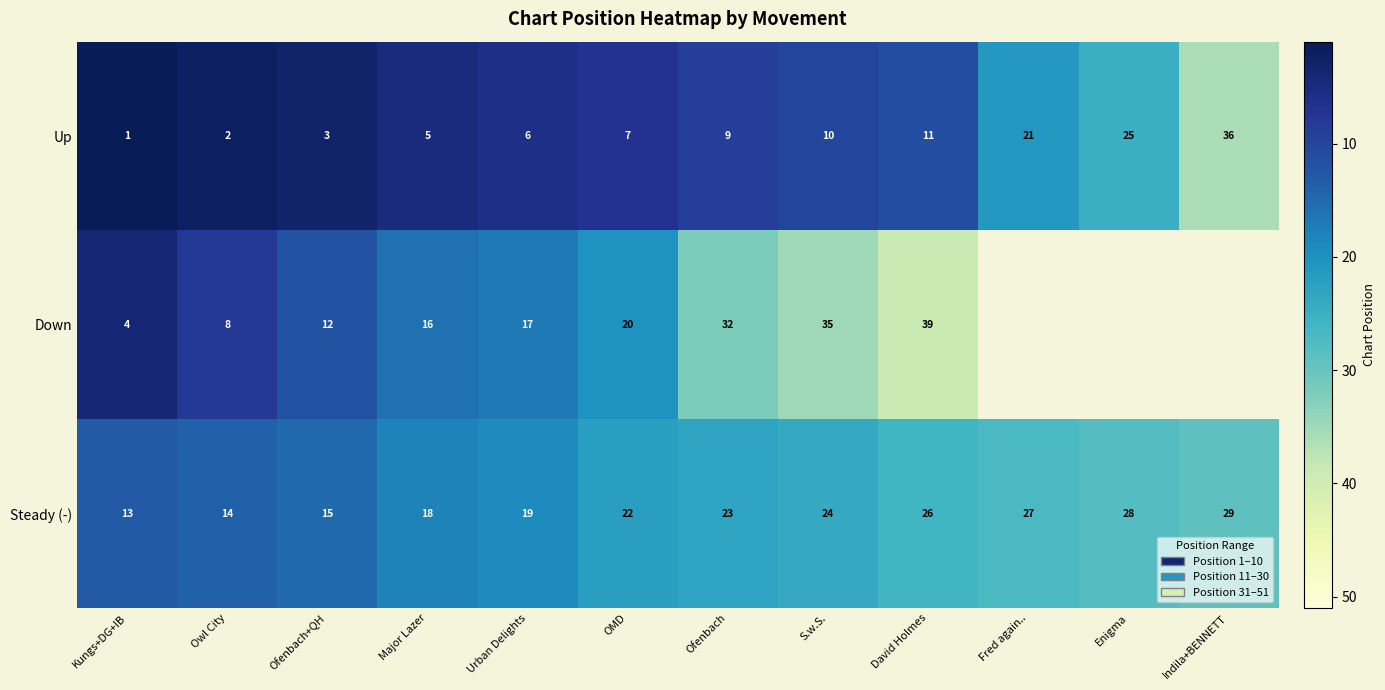

What is the difference between the highest and lowest values at OMD?

15